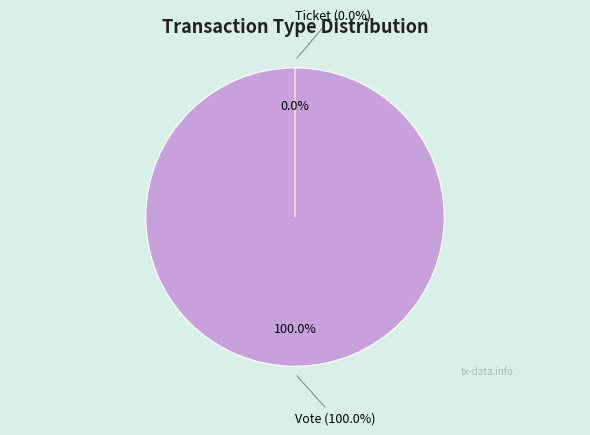

Which slice represents more than half of the pie?

Vote